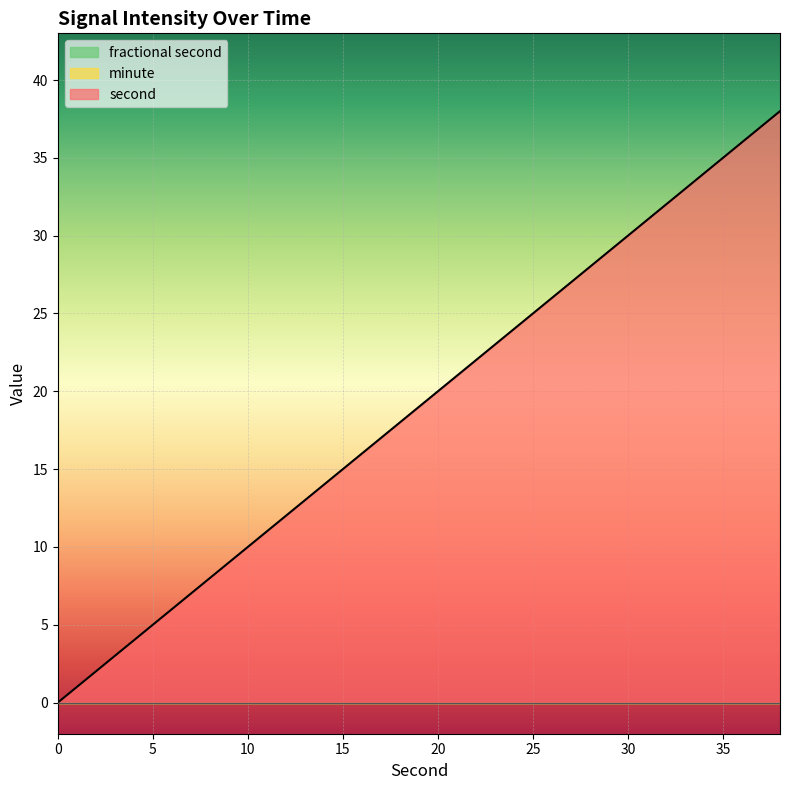

How many categories are shown in the chart?

20